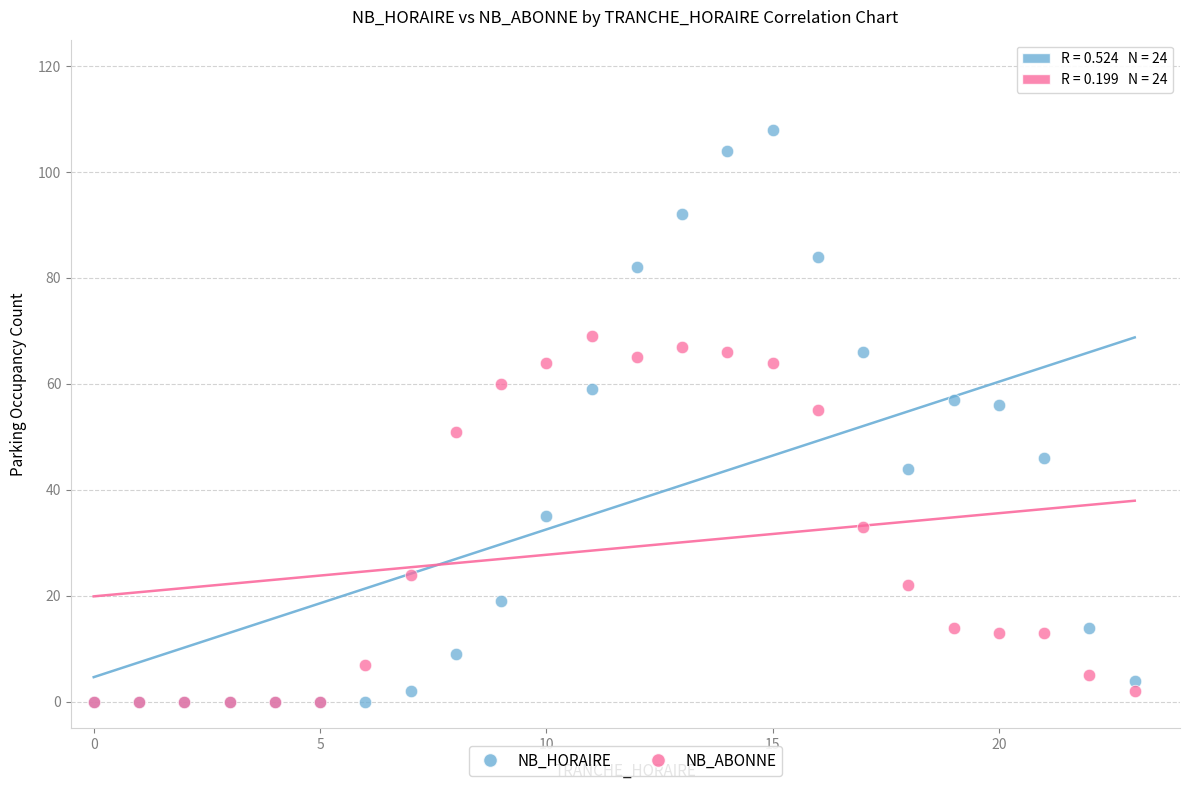

What are all the series names shown in the legend?

NB_HORAIRE, NB_ABONNE